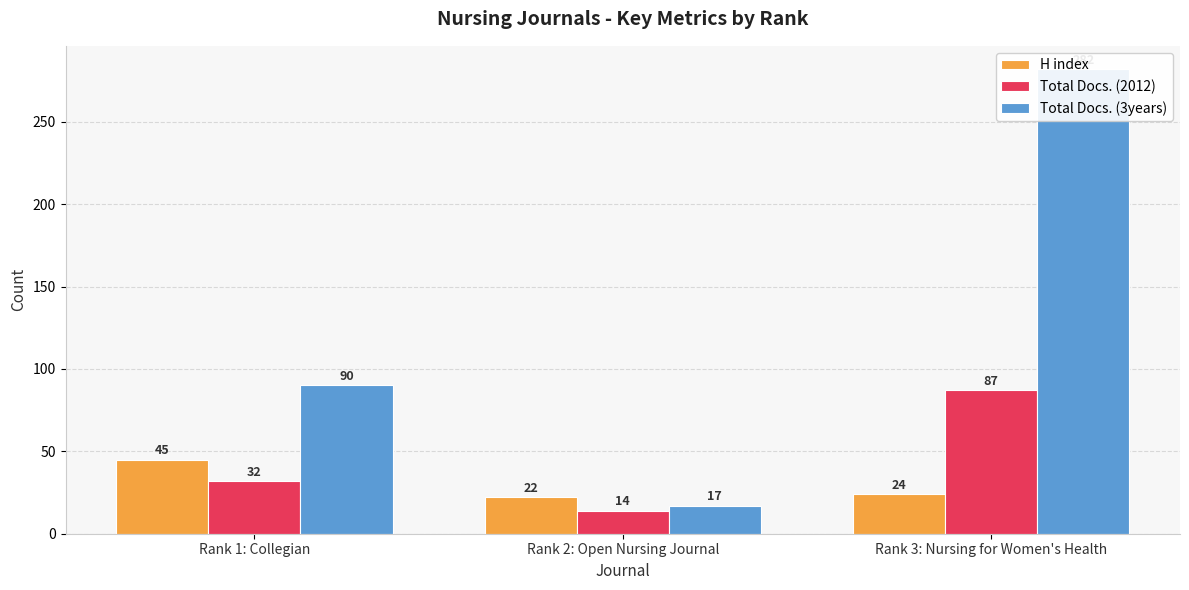

Where does the H index series first go above 24?

Rank 1: Collegian